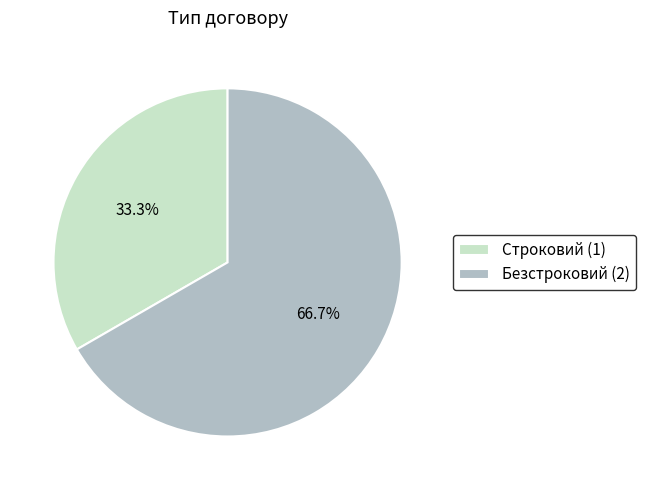

To the nearest percent, what percentage of the pie is Строковий?

33%